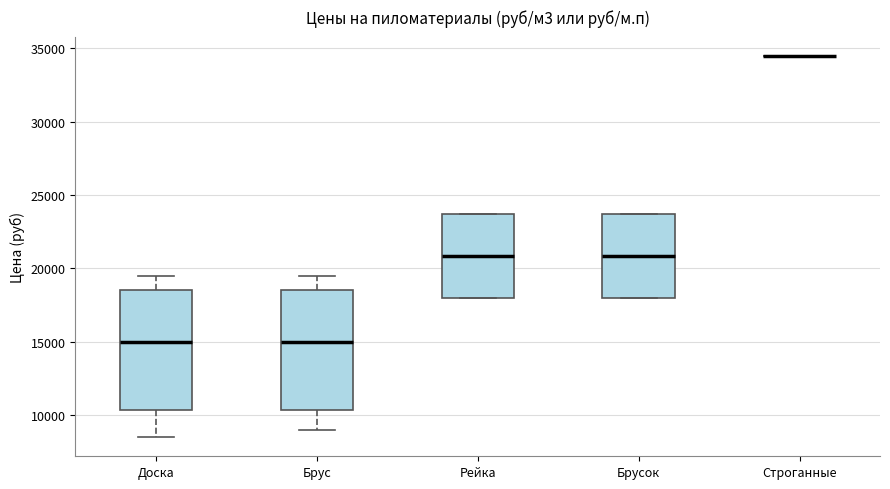

Where does the median line of the box for Брусок sit on the y-axis? The values are not printed on the chart, so give them approximately, as read against the axis.

21000